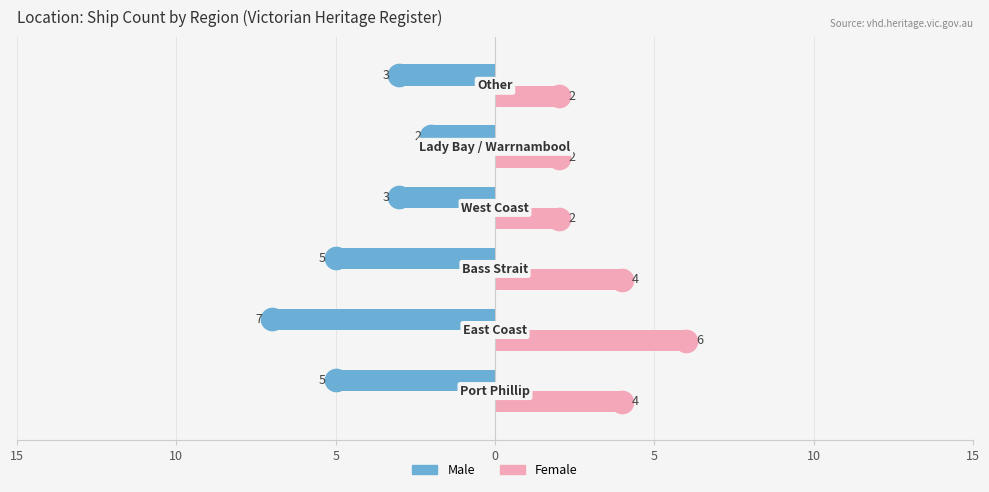

What are all the series names shown in the legend?

Male, Female